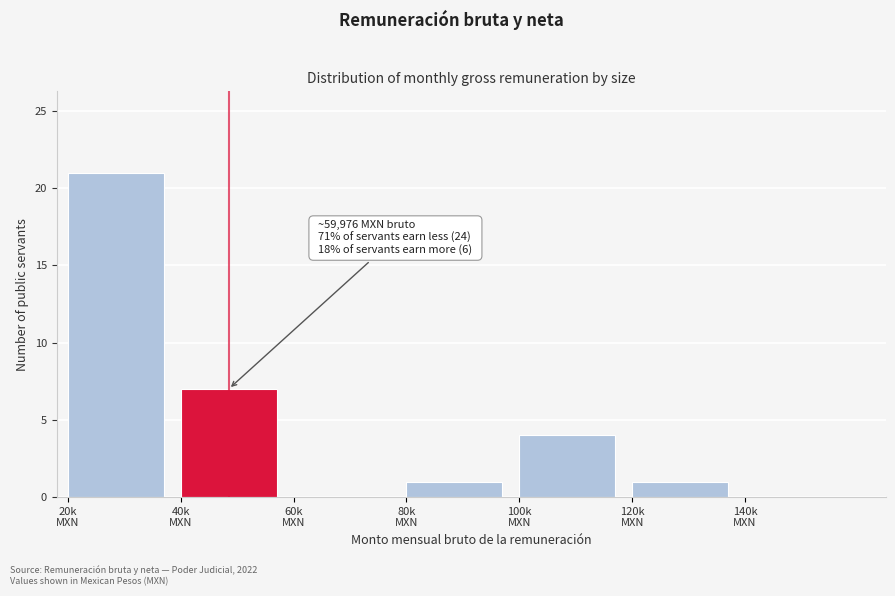

What is the sum of all values?

34